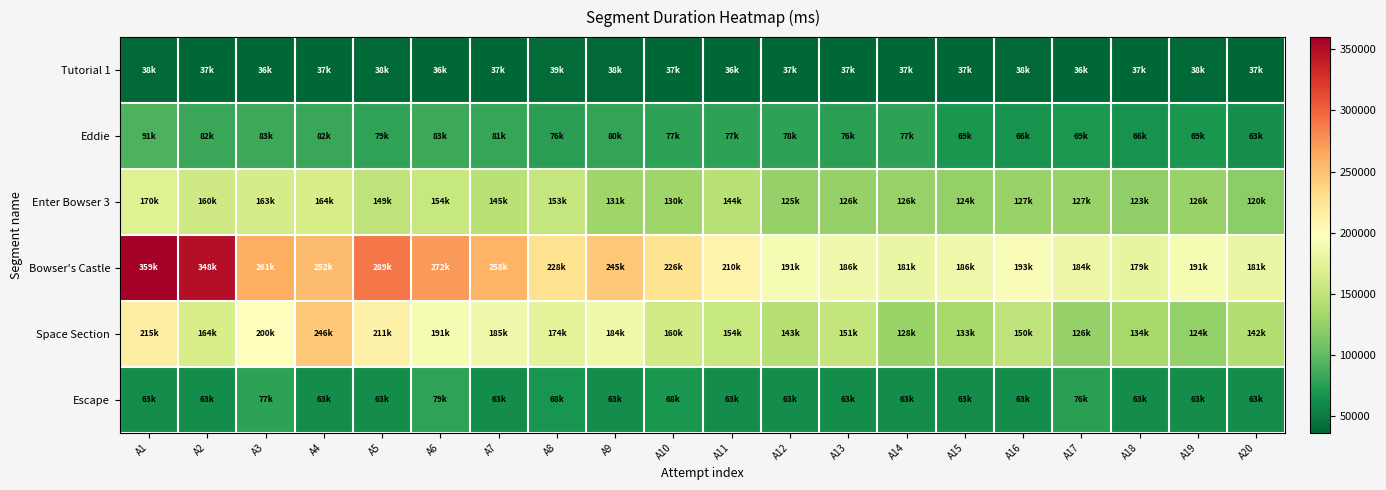

What is the total value across all series at A10?

700865